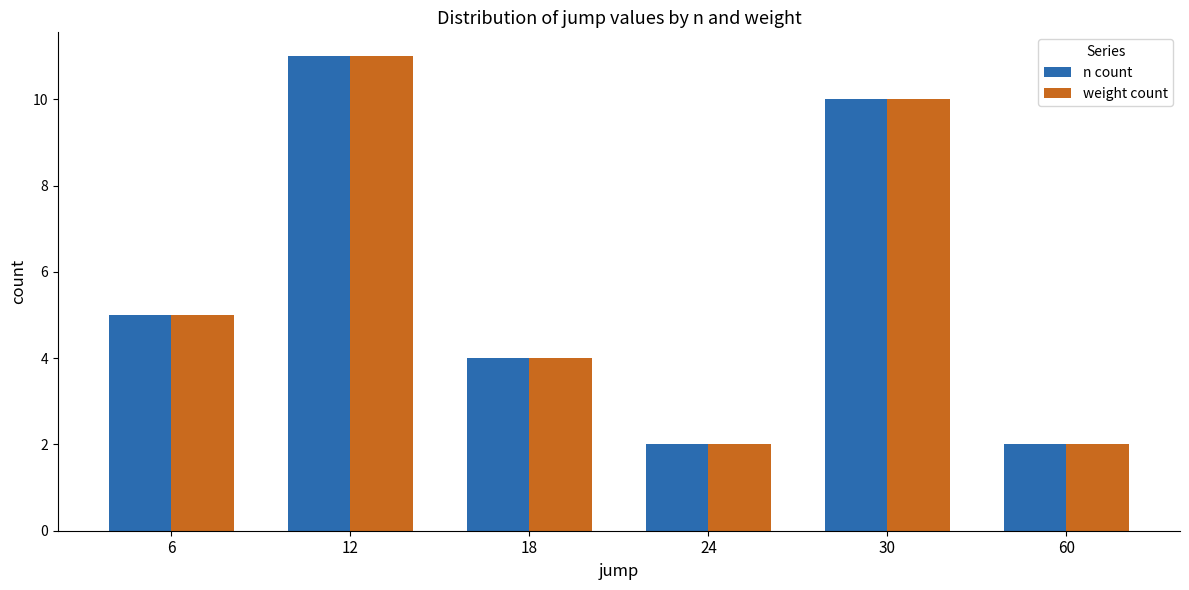

Is it true that n count equals 10 at 30?

True